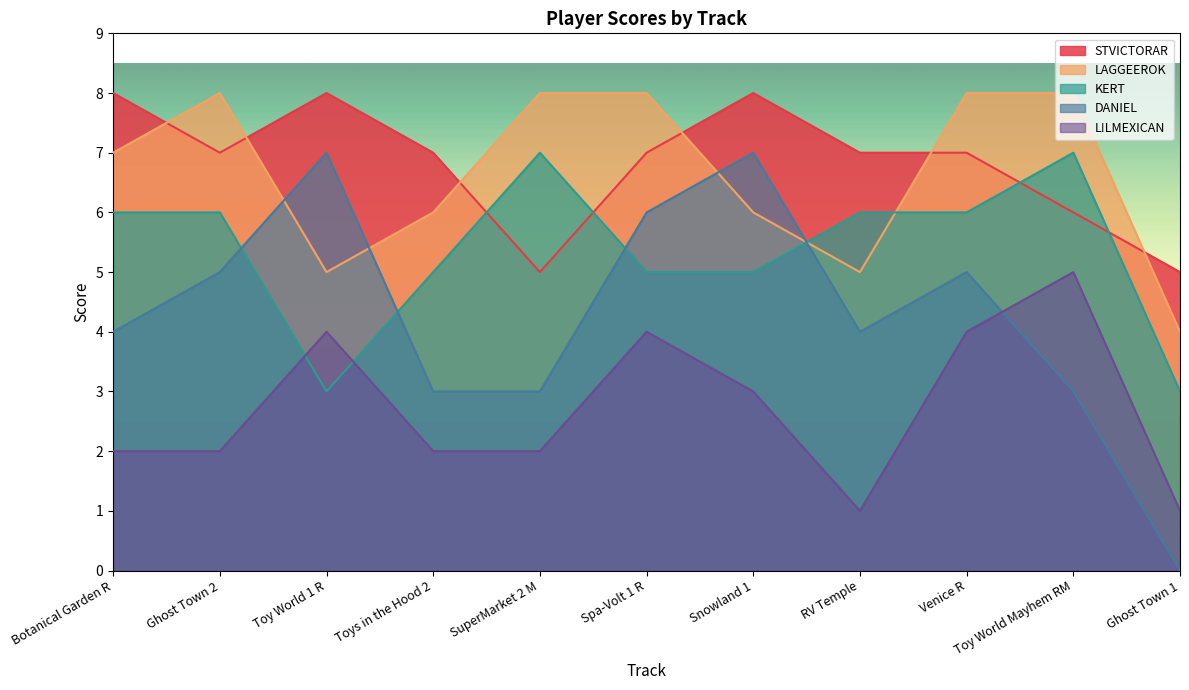

At Snowland 1, list the series in order from largest to smallest.

STVICTORAR, DANIEL, LAGGEEROK, KERT, L!LMEXICAN